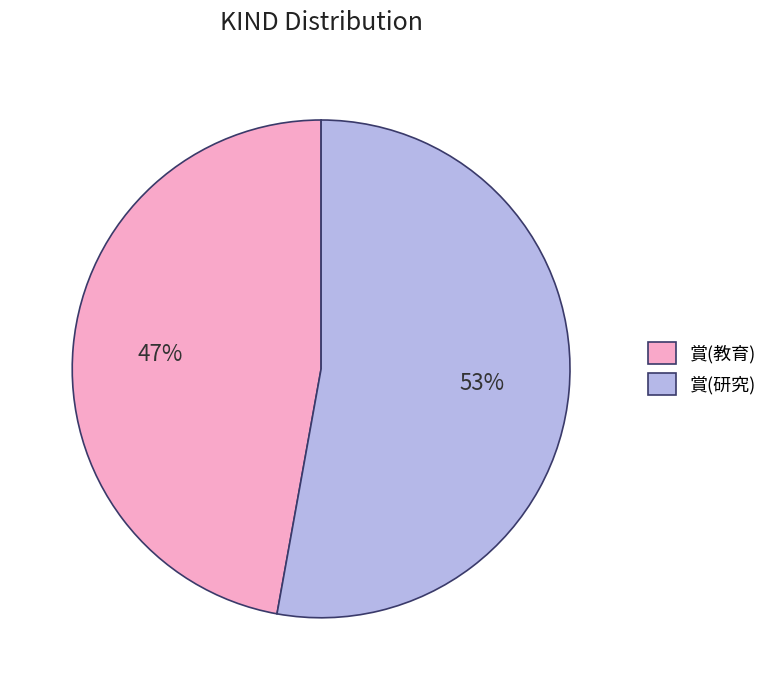

Is it true that 賞(教育) is 54% of the pie?

False